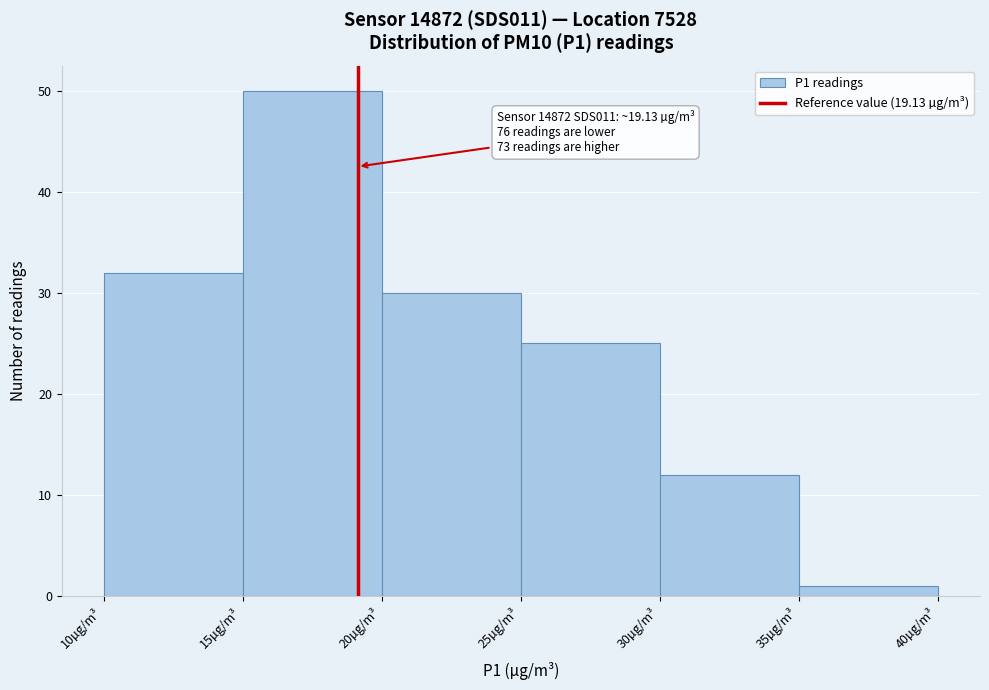

Over which range of the x-axis is the bar tallest?

15 to 20